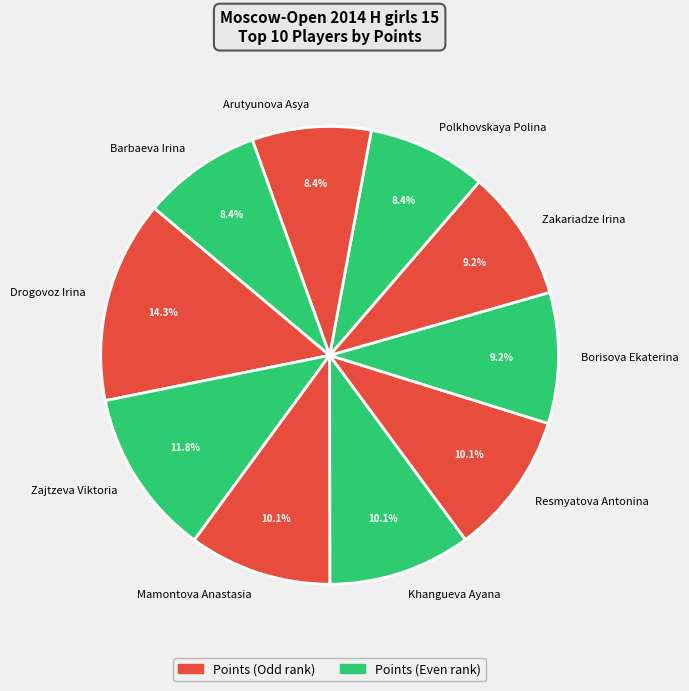

What percentage is the Zakariadze Irina slice, to the nearest percent?

9%